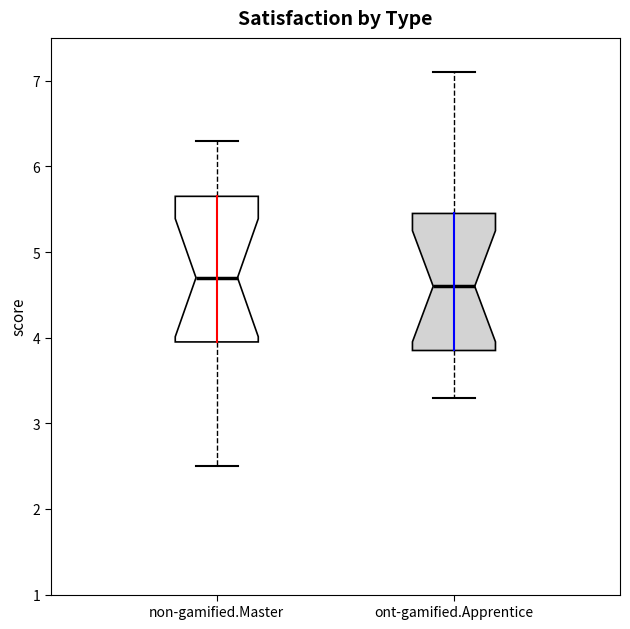

Which box is the tallest, from its lower edge to its upper edge?

non-gamified.Master